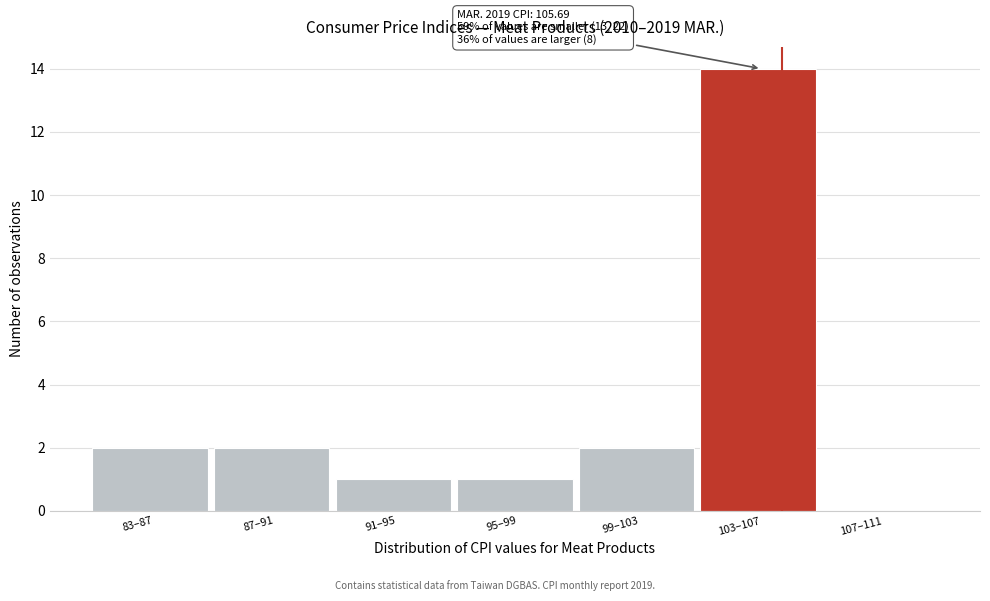

Reading left to right, list all the values displayed in this chart.

83–87=2	87–91=2	91–95=1	95–99=1	99–103=2	103–107=14	107–111=0